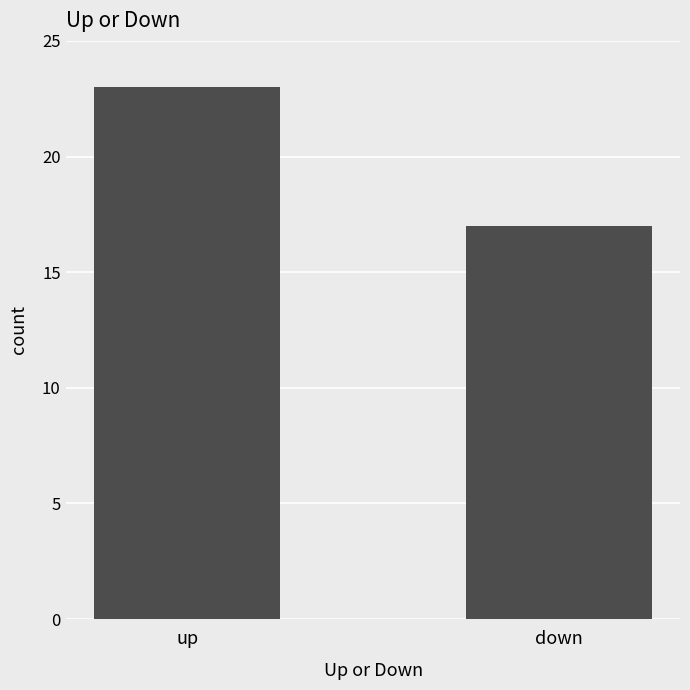

How many bars are there in total?

2